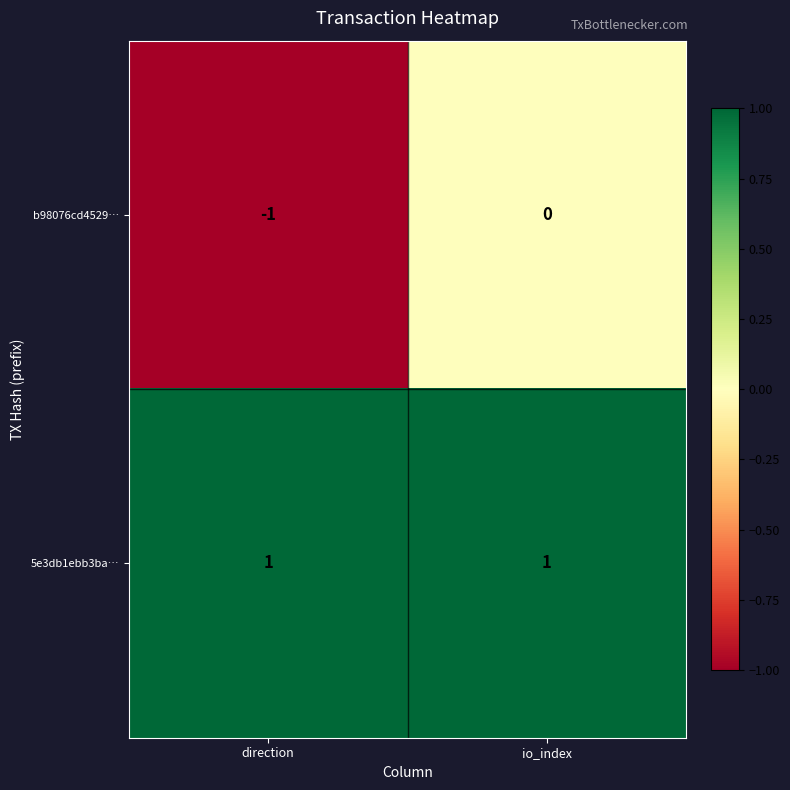

Where is b98076cd4529… nearest to the value 0?

io_index